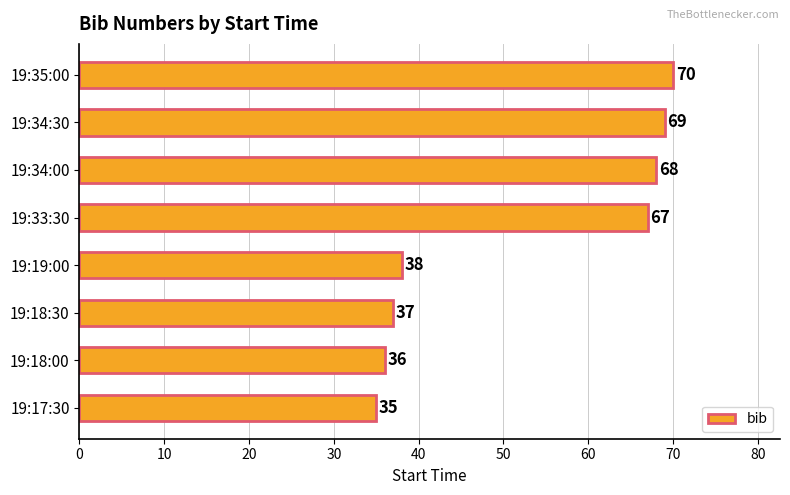

How many bars are there in total?

8